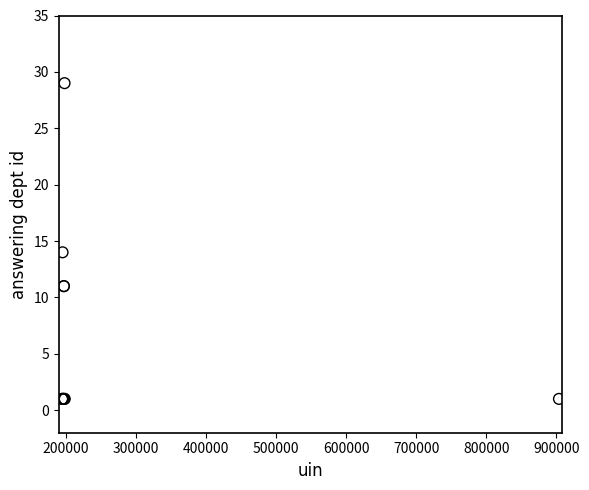

What Y value in the scatter plot is closest to 15?

14